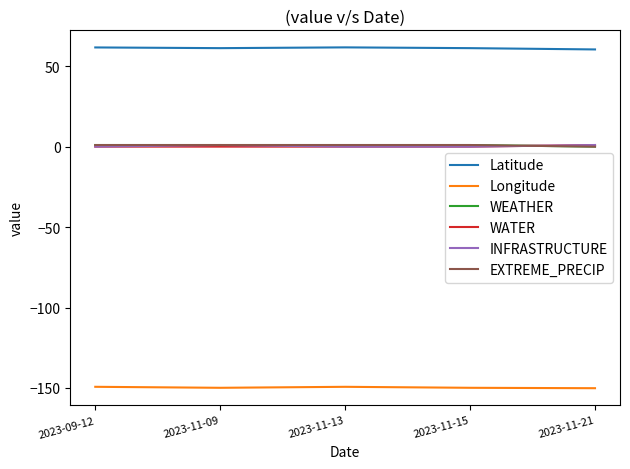

Reading left to right, transcribe all the data shown in this chart.

Latitude: 2023-09-12=61.7	2023-11-09=61.2	2023-11-13=61.7	2023-11-15=61.2	2023-11-21=60.4
Longitude: 2023-09-12=-149.3	2023-11-09=-149.9	2023-11-13=-149.3	2023-11-15=-149.9	2023-11-21=-150.2
WEATHER: 2023-09-12=1.0	2023-11-09=1.0	2023-11-13=1.0	2023-11-15=1.0	2023-11-21=0.0
WATER: 2023-09-12=0.0	2023-11-09=0.0	2023-11-13=0.0	2023-11-15=0.0	2023-11-21=1.0
INFRASTRUCTURE: 2023-09-12=0.0	2023-11-09=1.0	2023-11-13=0.0	2023-11-15=0.0	2023-11-21=1.0
EXTREME_PRECIP: 2023-09-12=1.0	2023-11-09=1.0	2023-11-13=1.0	2023-11-15=1.0	2023-11-21=0.0